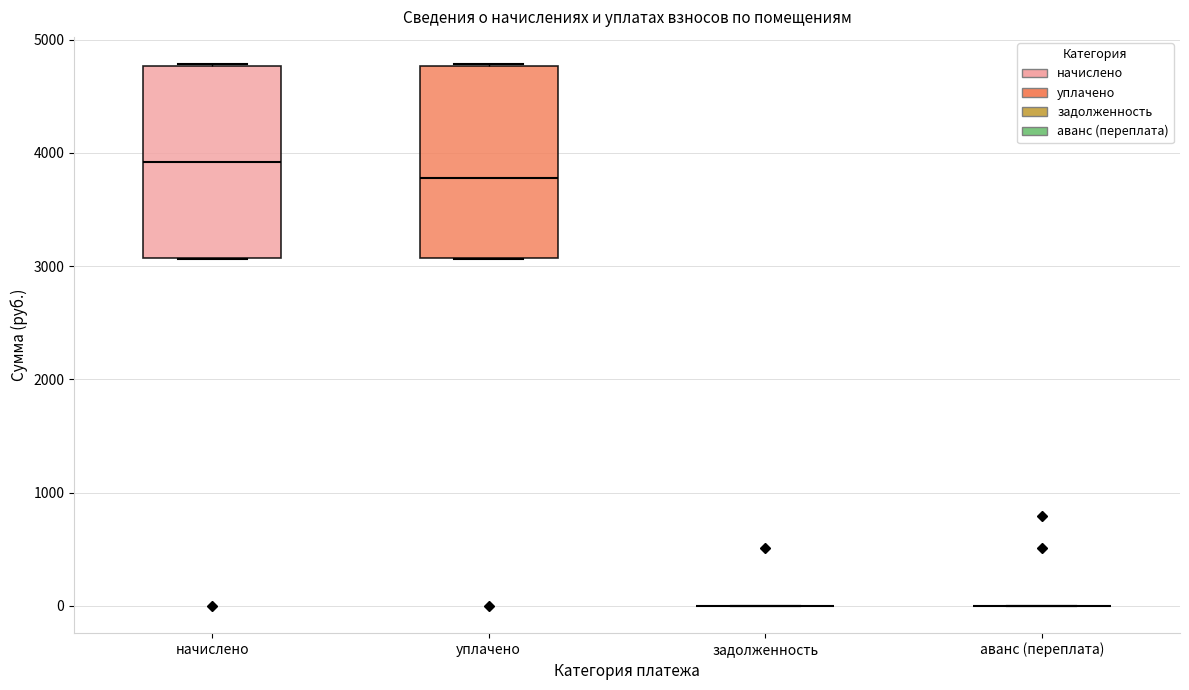

Reading left to right, transcribe this box plot: for each box, give where its median line is, the range the box spans, and where its two whiskers end, as read against the y-axis. The values are not printed on the chart, so give them approximately, as read against the axis.

начислено: median 3900, box 3100 to 4800, whiskers 3100 to 4800
уплачено: median 3800, box 3100 to 4800, whiskers 3100 to 4800
задолженность: box collapsed to a line at 0, whiskers 0 to 0
аванс (переплата): box collapsed to a line at 0, whiskers 0 to 0